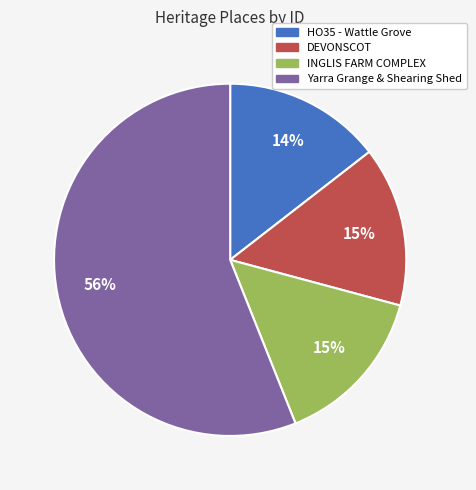

Is there any slice that represents more than half of the pie?

Yes